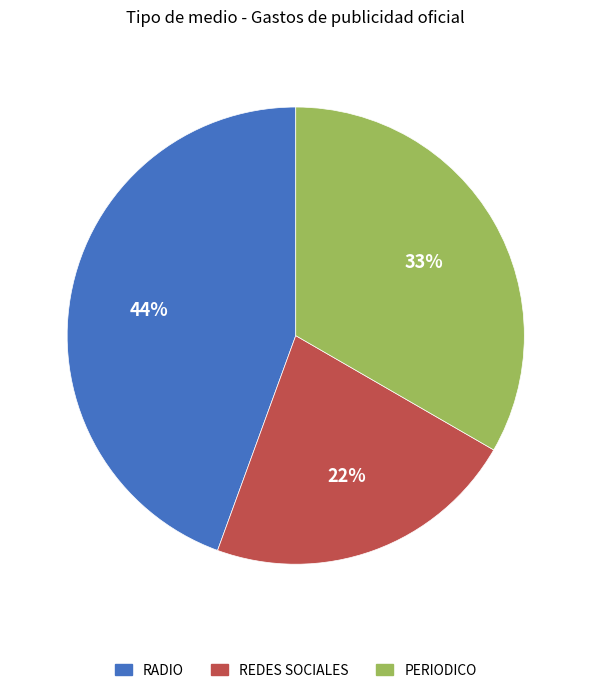

How many segments does this pie chart have?

3